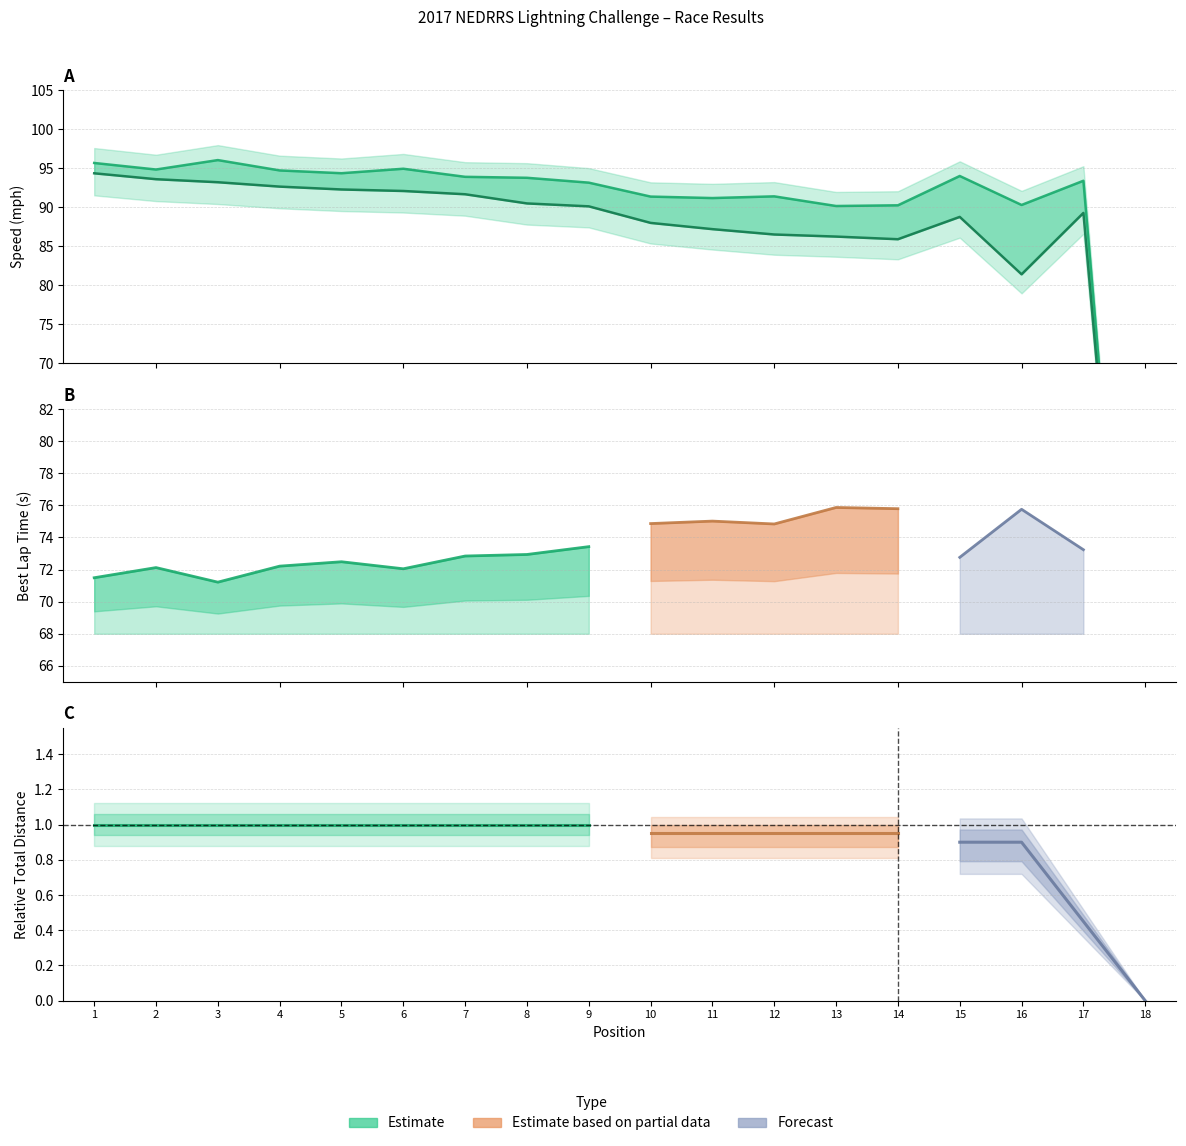

What is the difference between the maximum and minimum values in the Average Speed series?

94.4